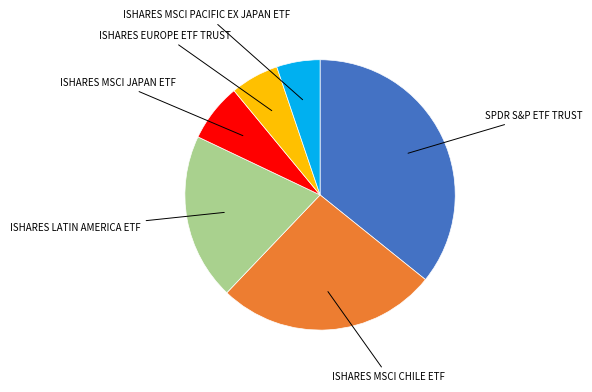

Is there any slice that represents more than half of the pie?

No